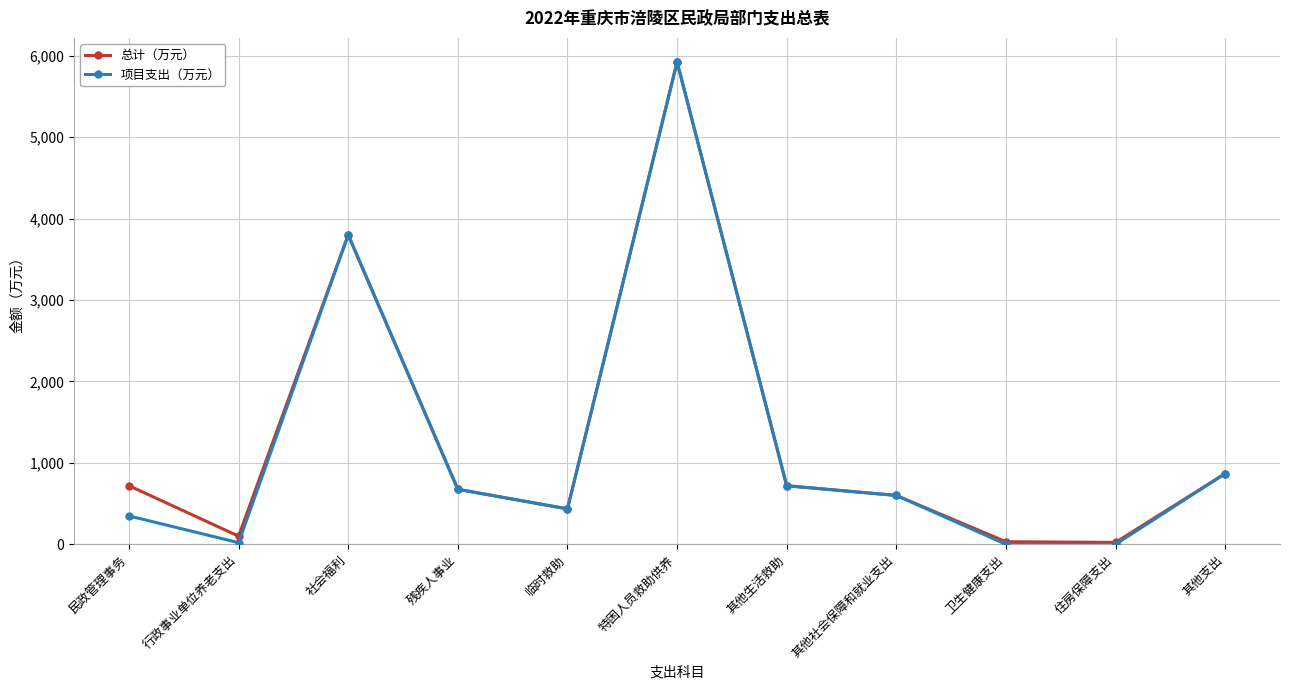

Where does the 项目支出（万元） series first go above 600?

社会福利